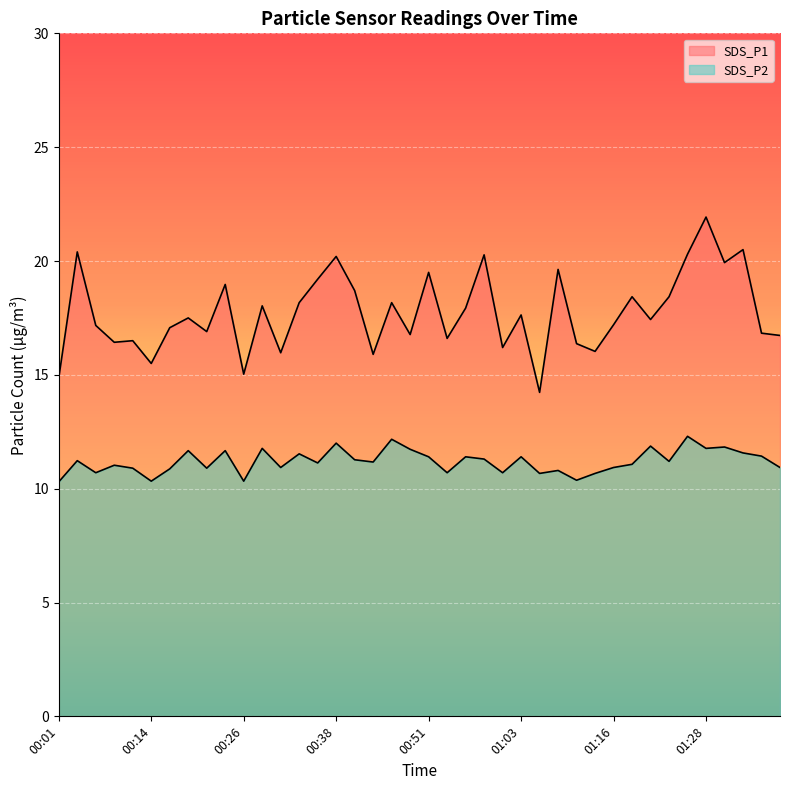

What is the sum of all SDS_P2 values?

447.9